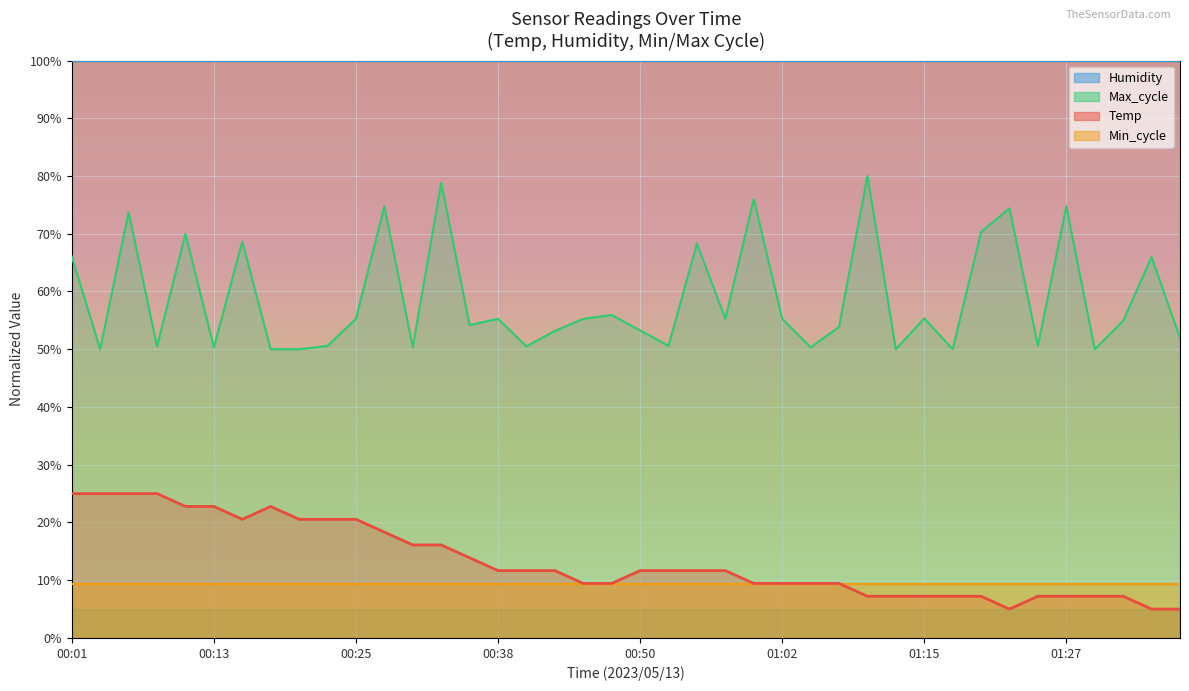

How many data points are above 11?

22